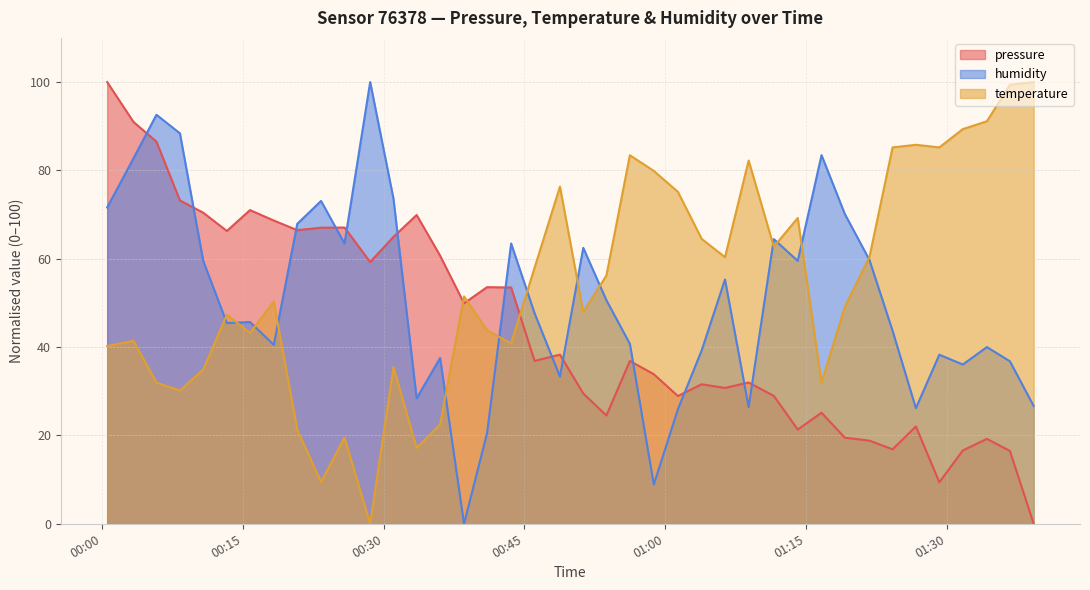

Reading left to right, extract all data points from this chart.

pressure: 100.0	91.0	86.5	73.2	70.4	66.3	71.0	68.7	66.5	67.0	67.1	59.3	65.0	69.9	60.7	49.9	53.6	53.5	36.9	38.3	29.5	24.5	36.9	33.9	28.9	31.6	30.8	32.0	28.9	21.3	25.1	19.5	18.8	16.9	22.0	9.4	16.6	19.2	16.5	0.0
temperature: 40.2	41.4	32.0	30.2	34.9	47.3	43.2	50.3	21.3	9.5	19.5	0.0	35.5	17.2	22.5	51.5	43.8	40.8	58.0	76.3	47.9	56.2	83.4	79.9	75.1	64.5	60.4	82.2	62.7	69.2	32.0	49.1	60.4	85.2	85.8	85.2	89.3	91.1	99.4	100.0
humidity: 71.6	82.7	92.6	88.4	59.5	45.4	45.7	40.5	67.9	73.1	63.5	100.0	73.6	28.4	37.5	0.0	20.5	63.5	47.7	33.3	62.5	50.6	40.7	8.9	25.9	39.3	55.3	26.4	64.4	59.5	83.5	70.1	59.8	43.7	26.2	38.3	36.0	40.0	36.8	26.7